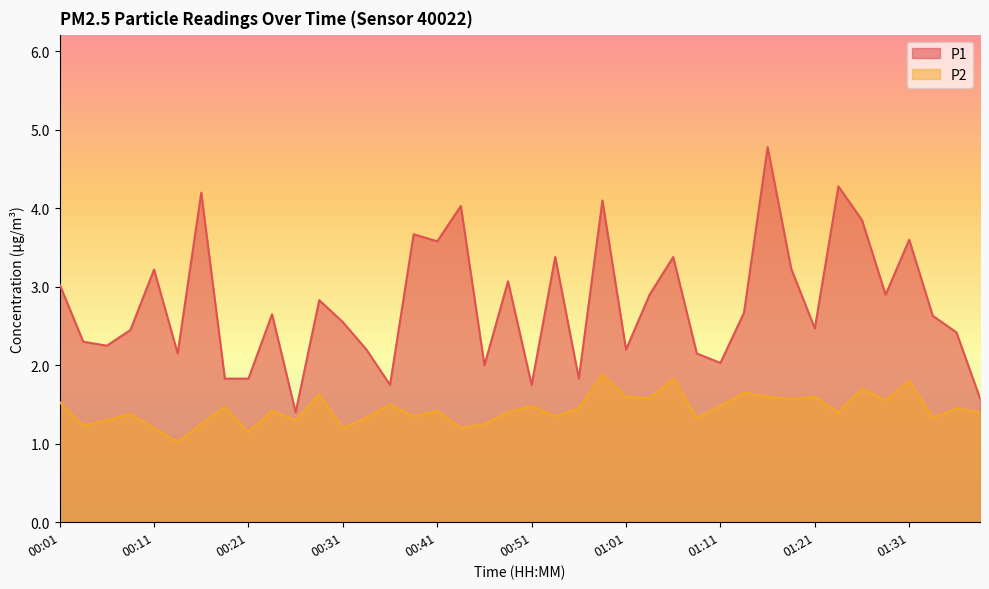

How many interior local peaks does the P2 series have?

14